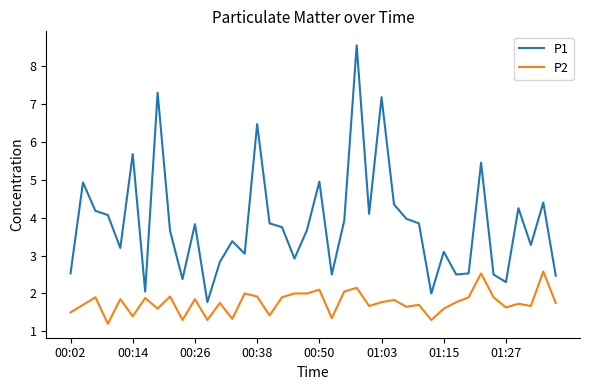

True or false: P1 and P2 intersect in this chart.

False